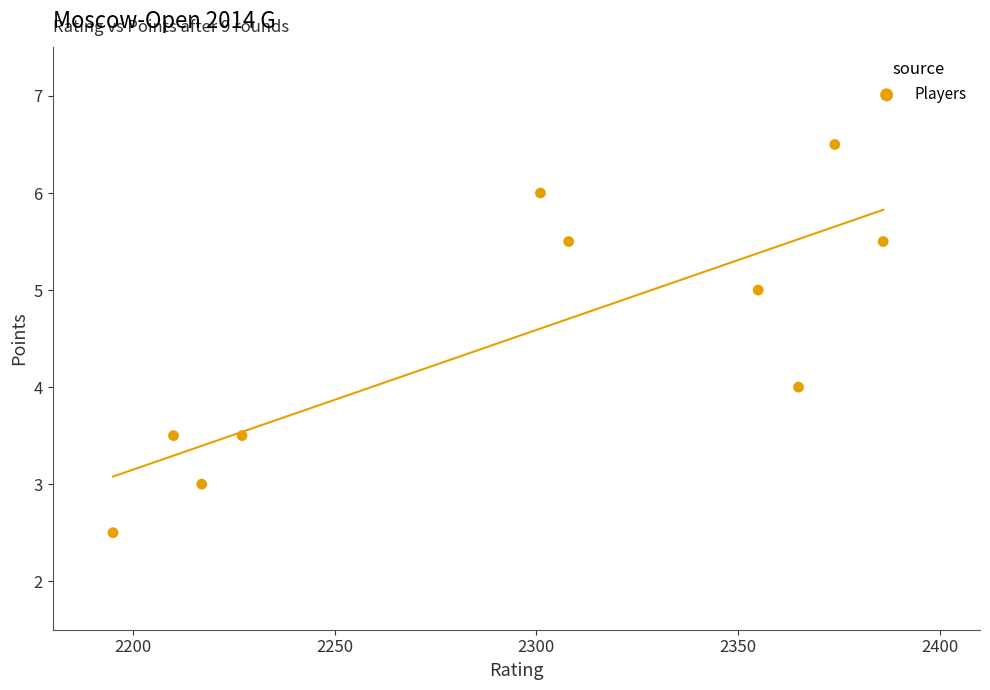

What is the average Y value?

4.5